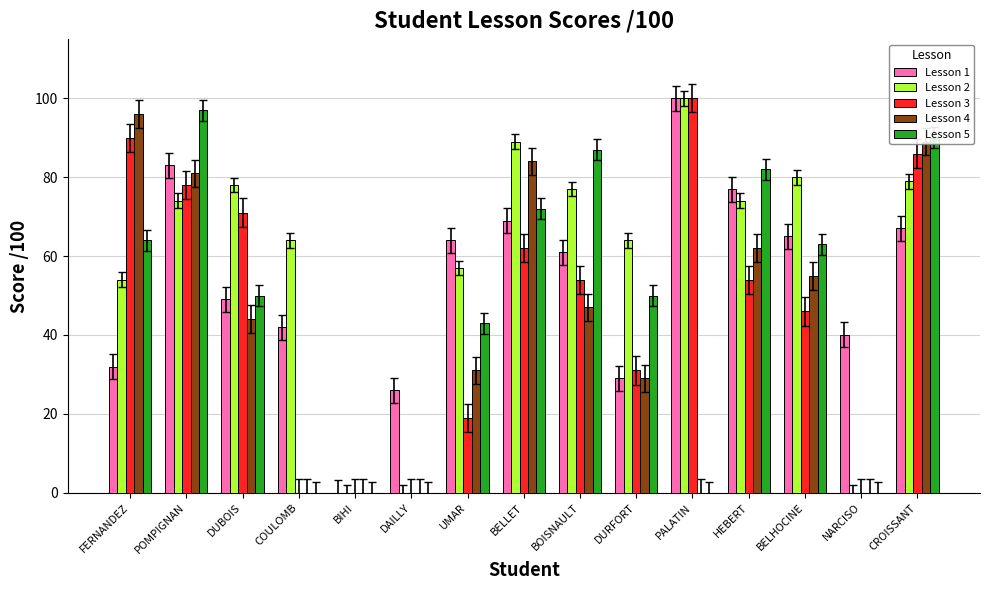

At which label does Lesson 3 first exceed 54?

FERNANDEZ